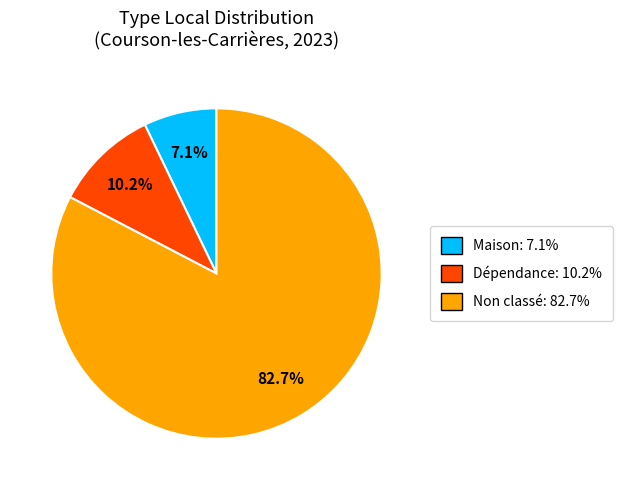

Does any single category account for the majority?

Yes